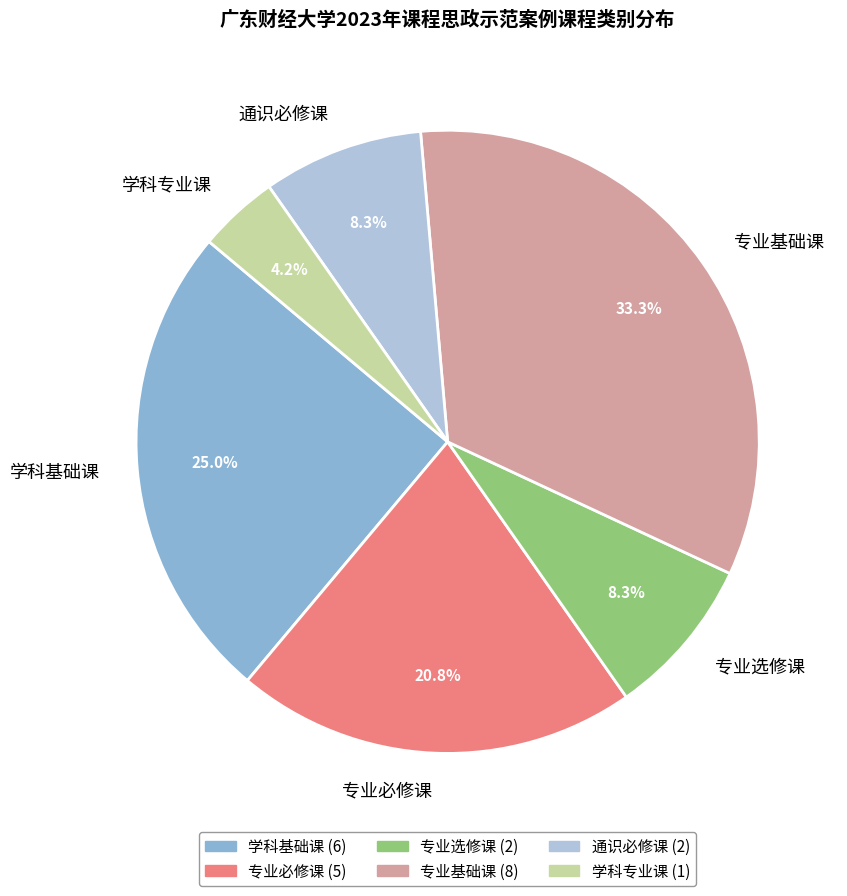

Do 专业基础课 and 通识必修课 together represent more than half of the pie?

No